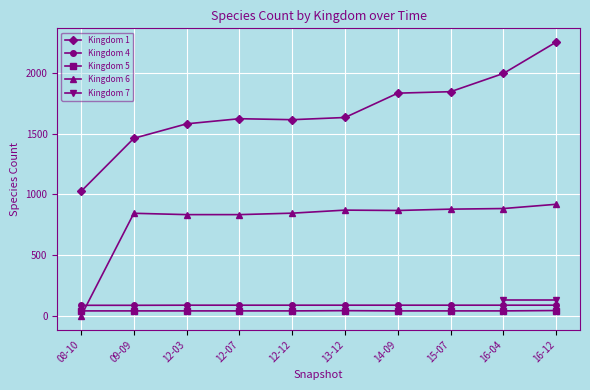

True or false: Kingdom 1 and Kingdom 4 cross at least once.

False